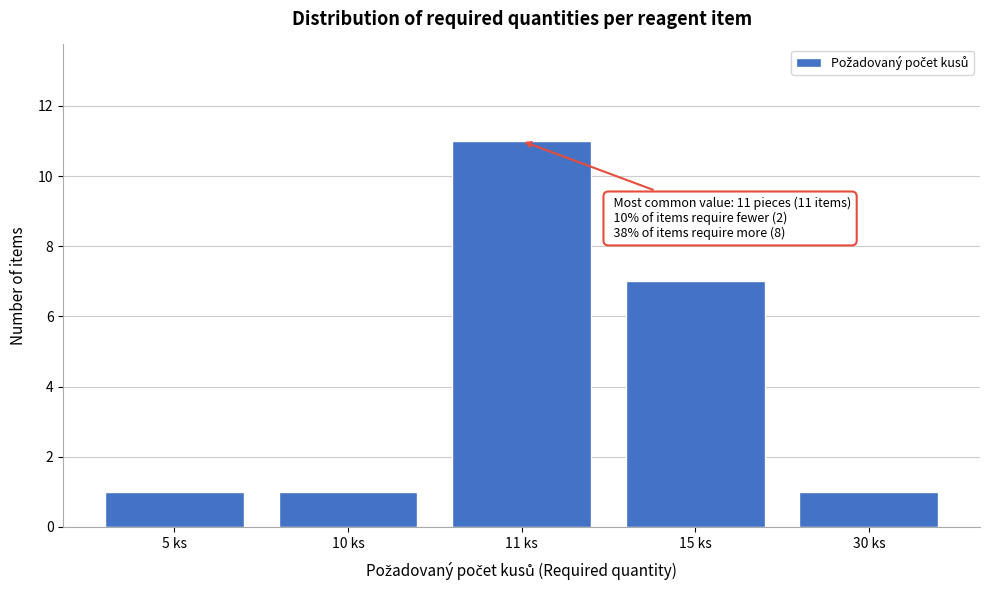

Reading left to right, what are all the values shown in this chart?

5 ks=1	10 ks=1	11 ks=11	15 ks=7	30 ks=1